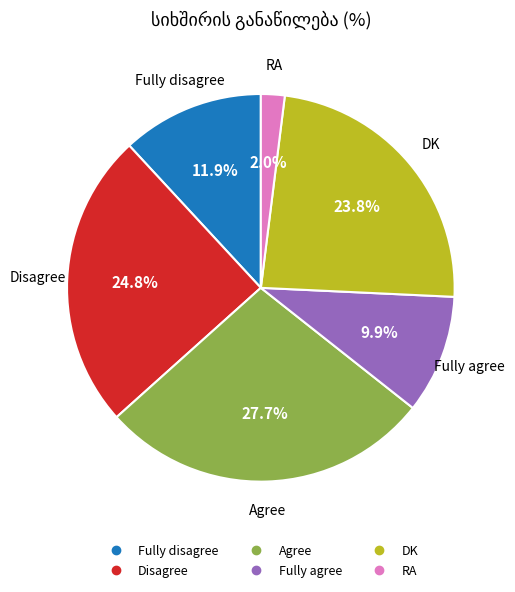

Combined, do Agree and DK account for over 50%?

Yes